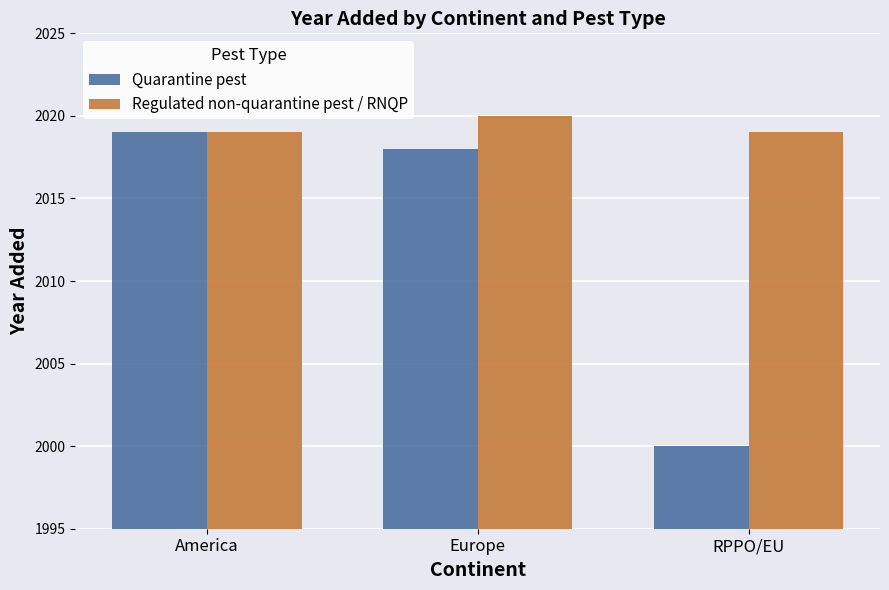

How many data points in Quarantine pest are less than 2018?

1